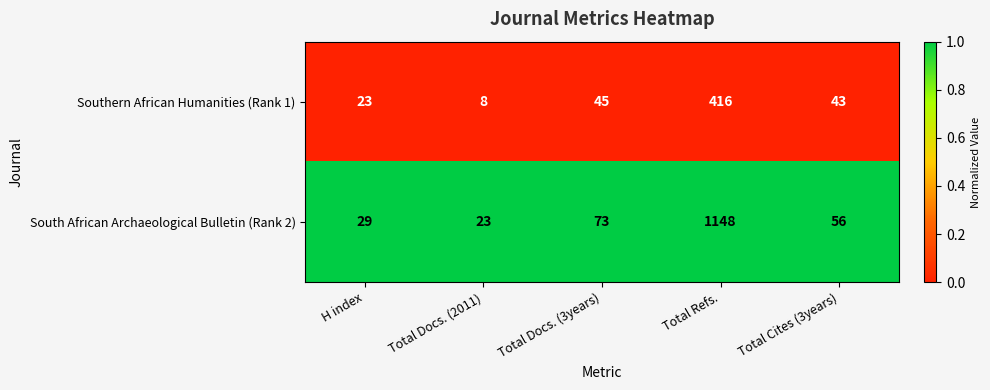

Which series has the widest spread of values?

South African Archaeological Bulletin (Rank 2)